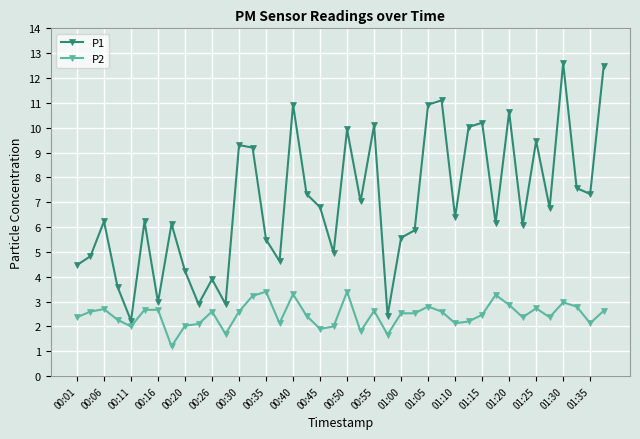

At how many categories does at least one series exceed 9?

13